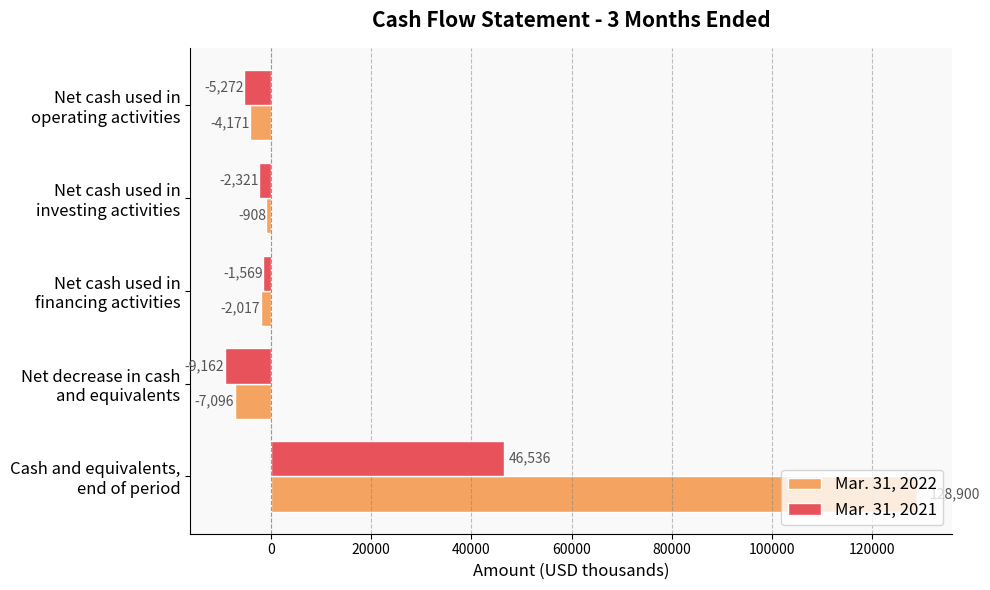

Which series has the largest total across all categories?

Mar. 31, 2022